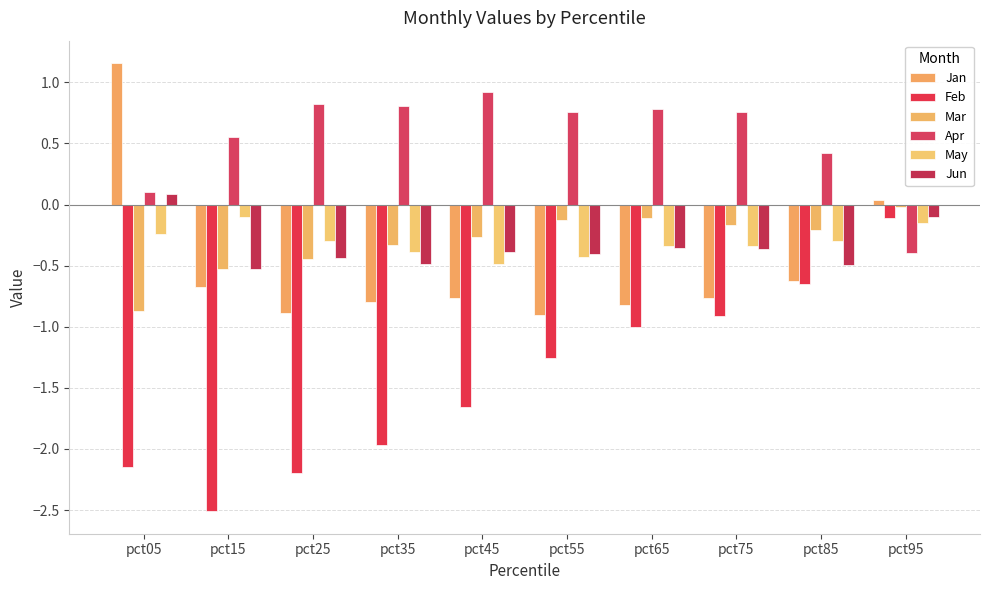

Read the Feb value at pct25.

-2.2